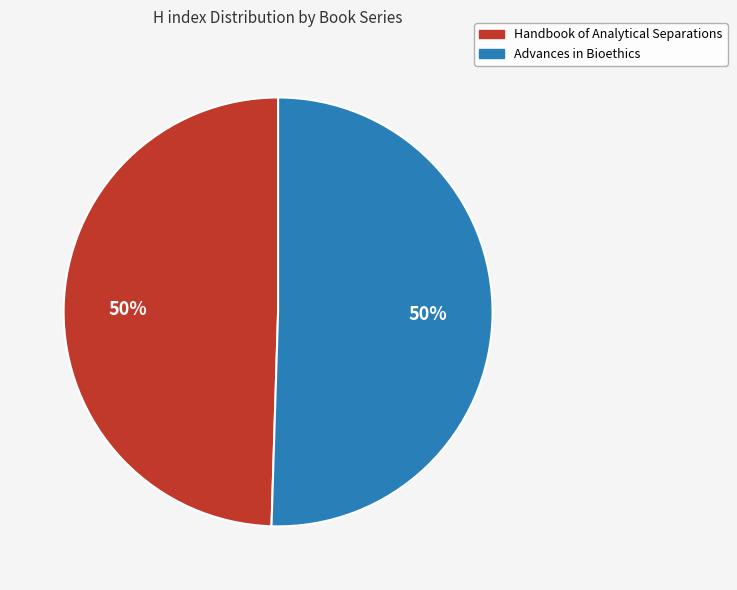

Do Advances in Bioethics and Handbook of Analytical Separations together represent more than half of the pie?

Yes